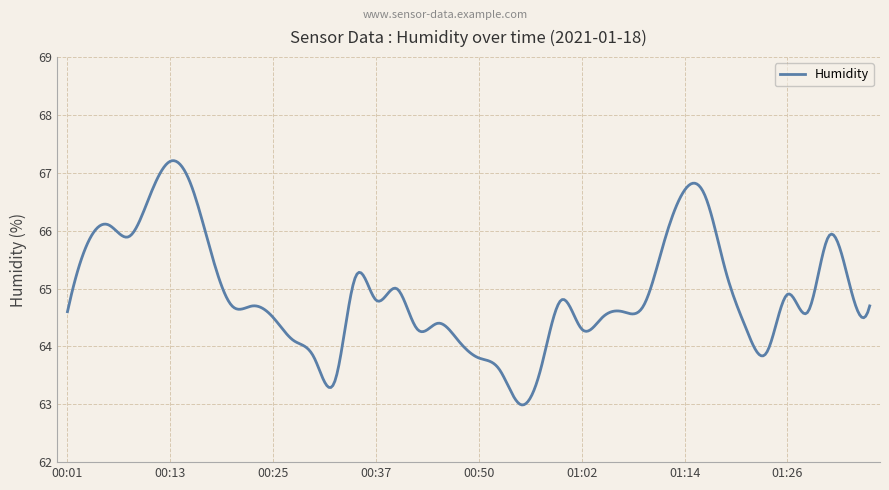

True or false: there are more than 2 points higher than both neighbors.

True